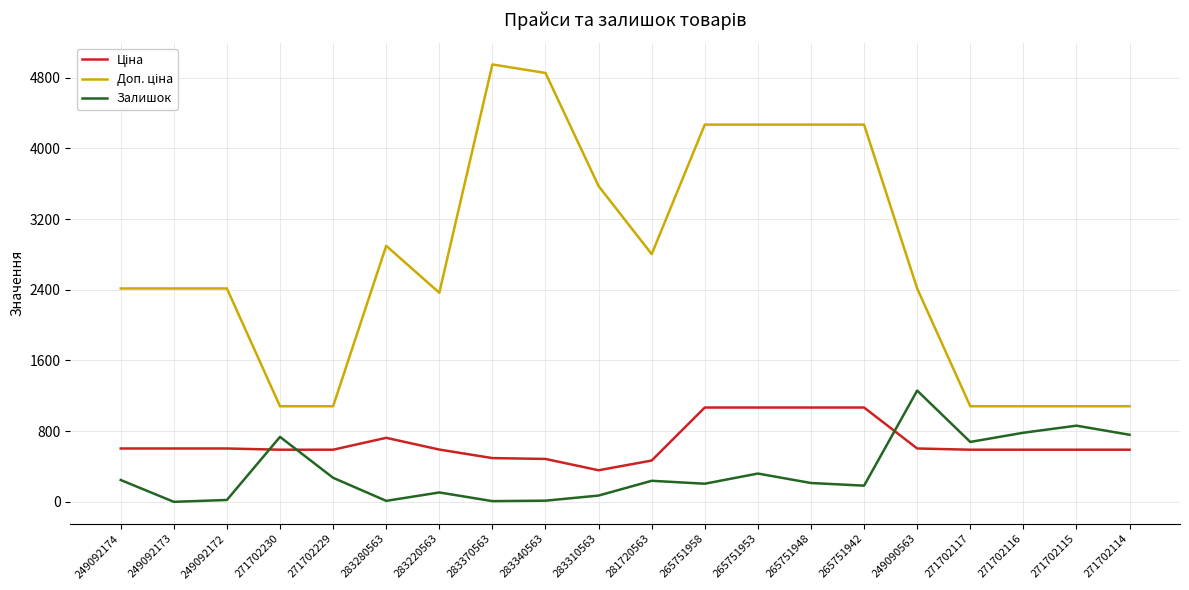

What is the highest value of the Залишок series?

1259.0